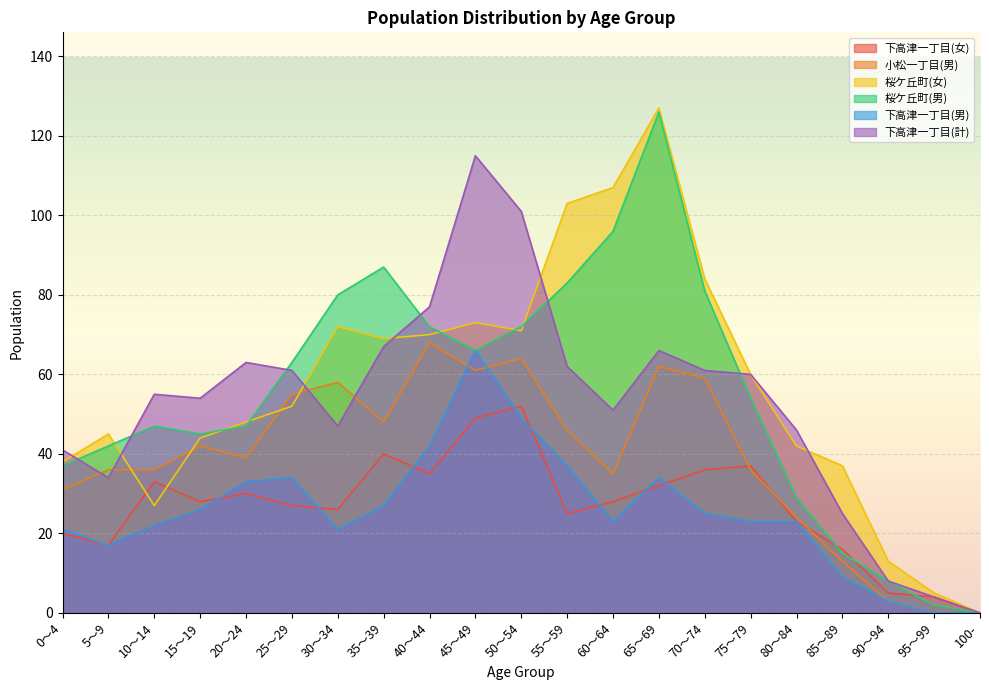

True or false: 下高津一丁目(女) has more than 0 interior local peaks.

True